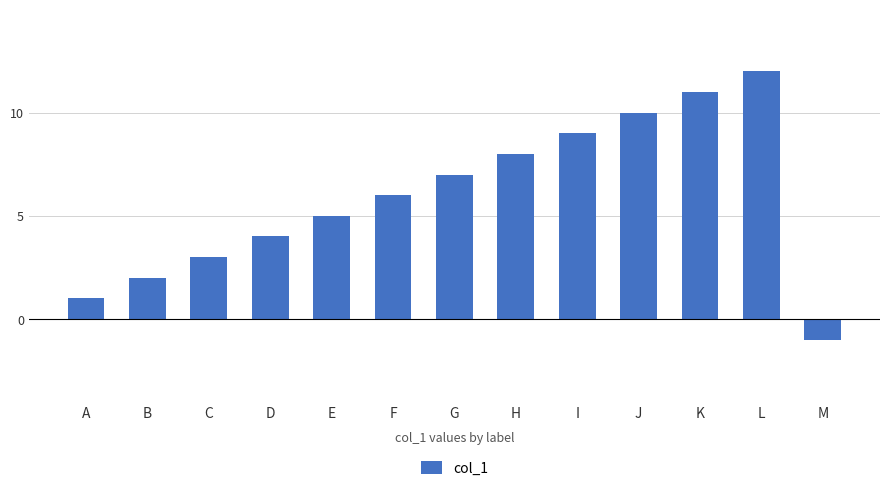

Count the number of categories in the chart.

13